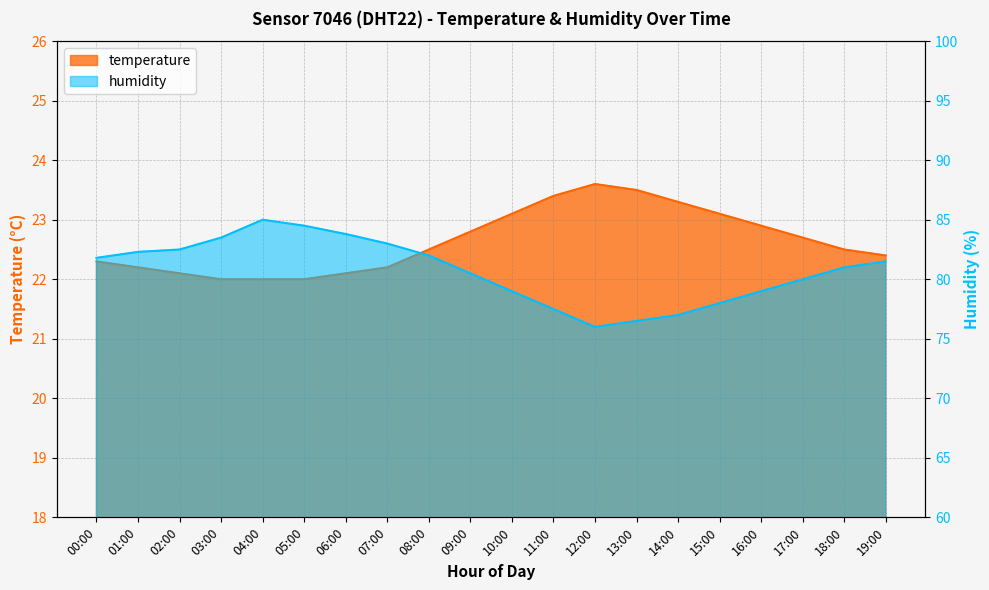

How many data points in humidity are less than 81?

9